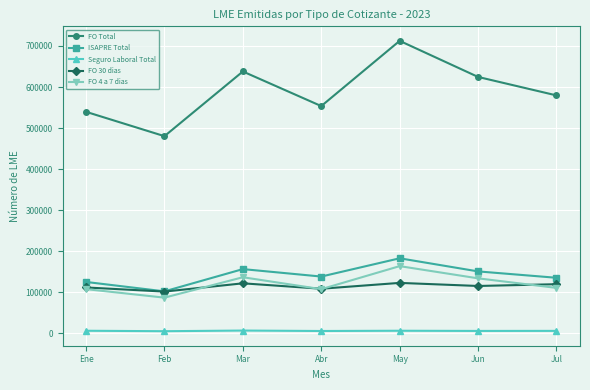

Which series has the largest total across all categories?

FO Total